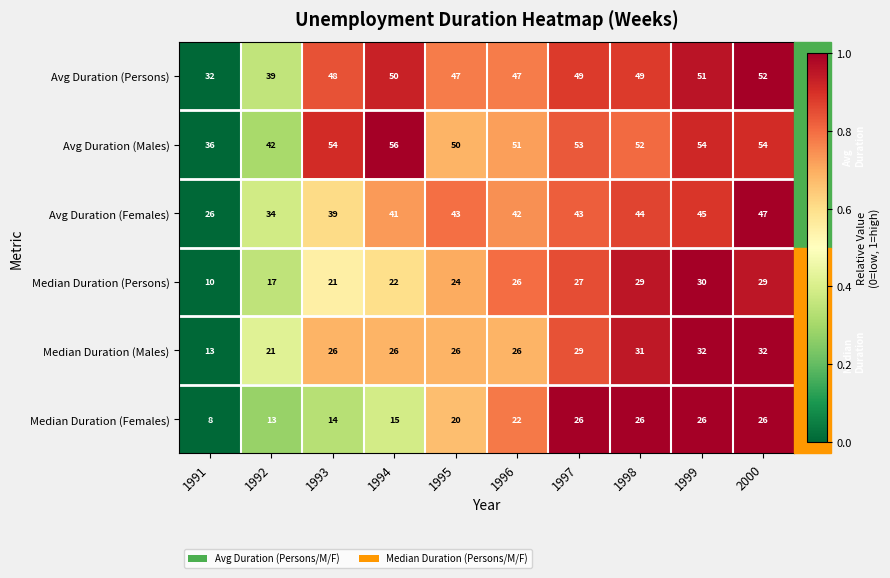

Where is Avg Duration (Females) nearest to the value 36?

1992